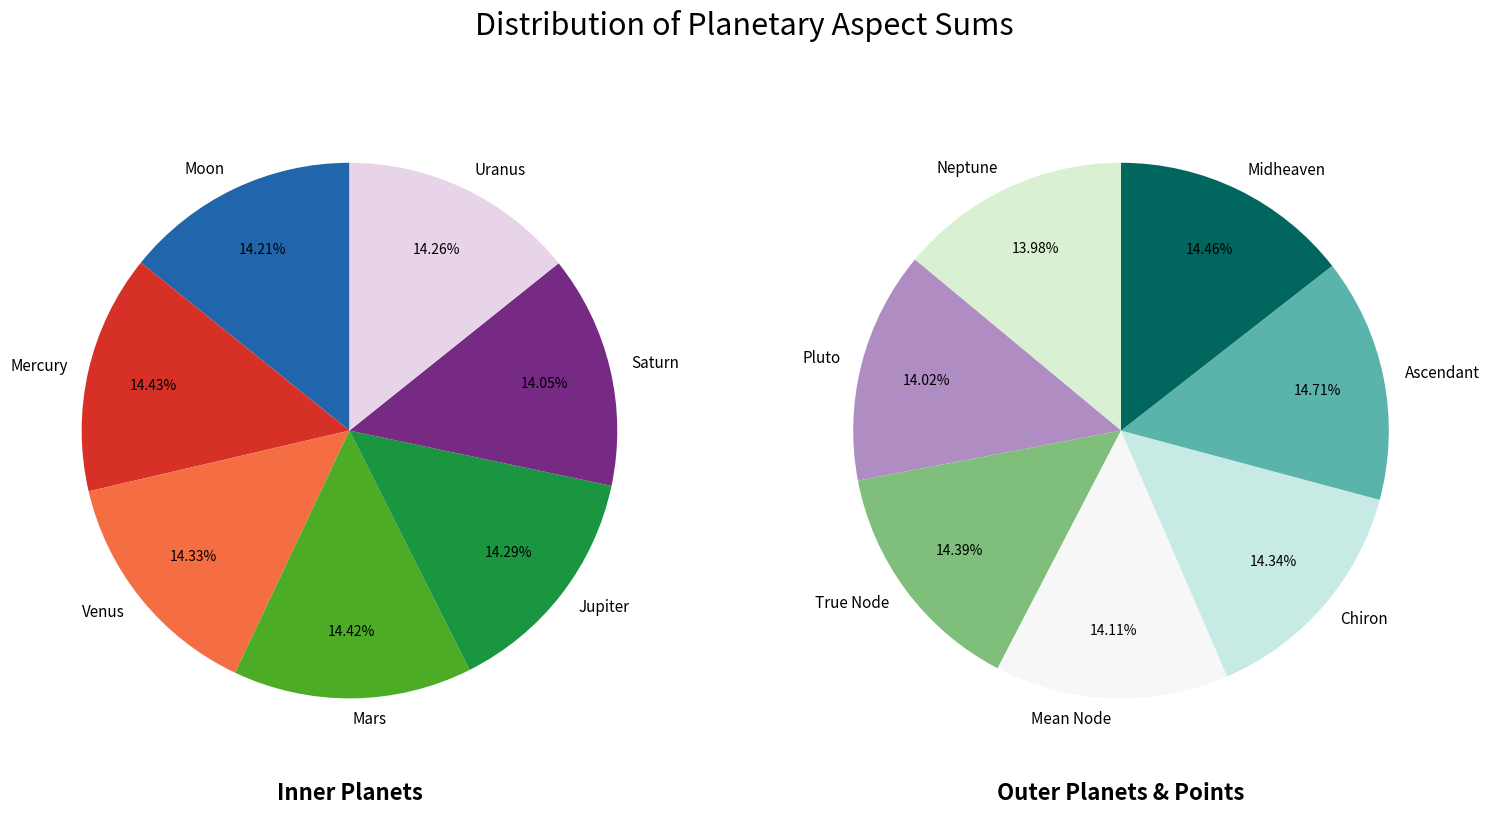

Does Midheaven account for over 50% of the chart?

No